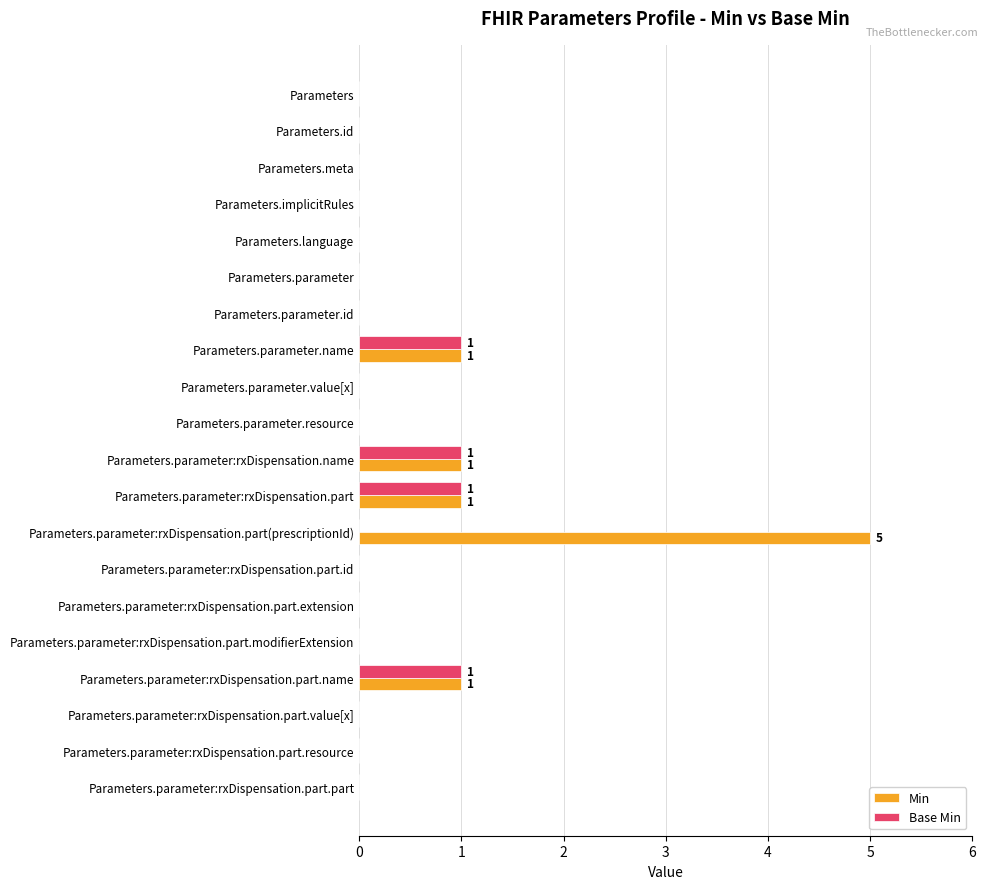

The value of Min at Parameters.parameter:rxDispensation.part.name is 1. True or false?

True